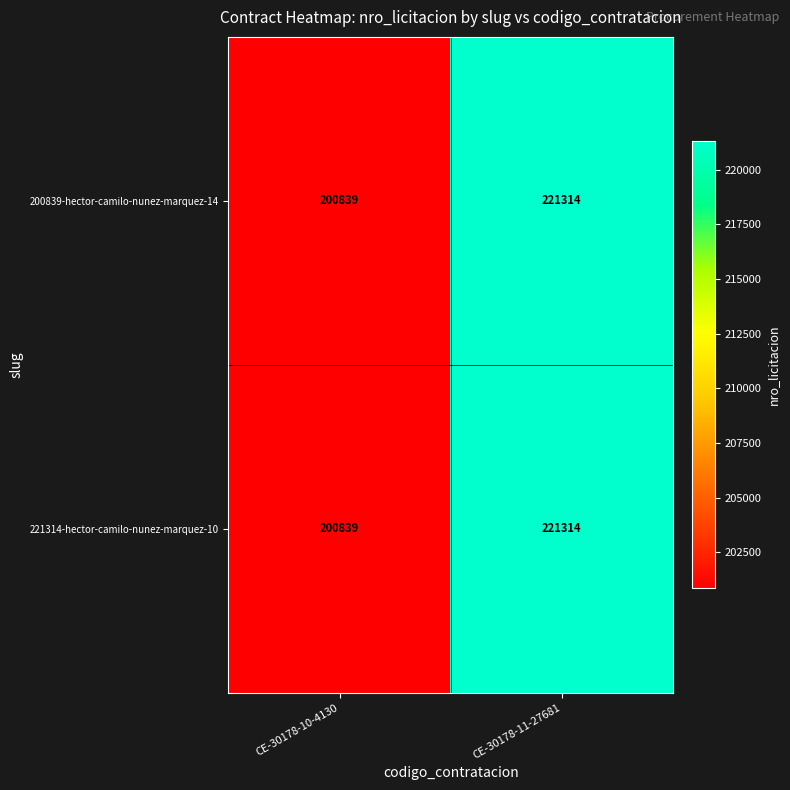

What is the difference between the maximum and minimum values in the 221314-hector-camilo-nunez-marquez-10 series?

20475